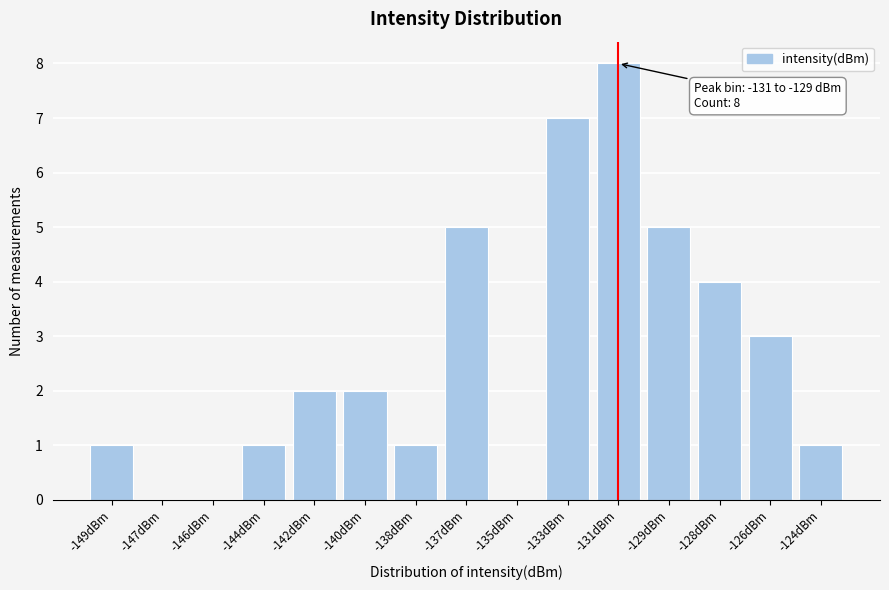

What is the sum of the values at -147dBm and -131dBm?

8